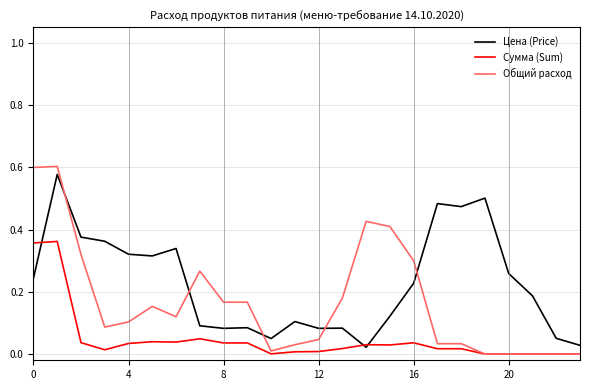

True or false: Цена (Price) and Общий расход intersect in this chart.

True